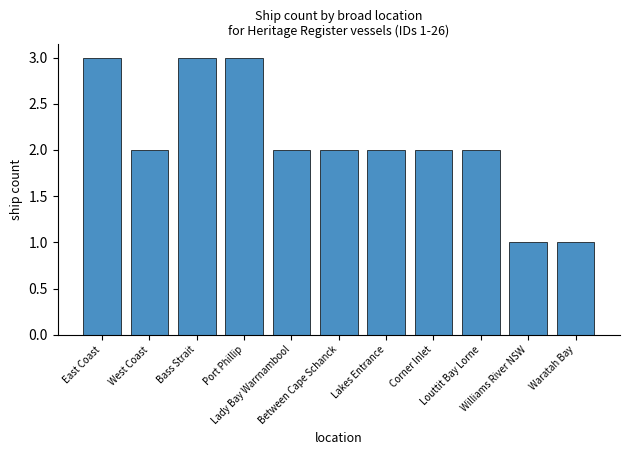

What is the maximum value shown in the chart?

3